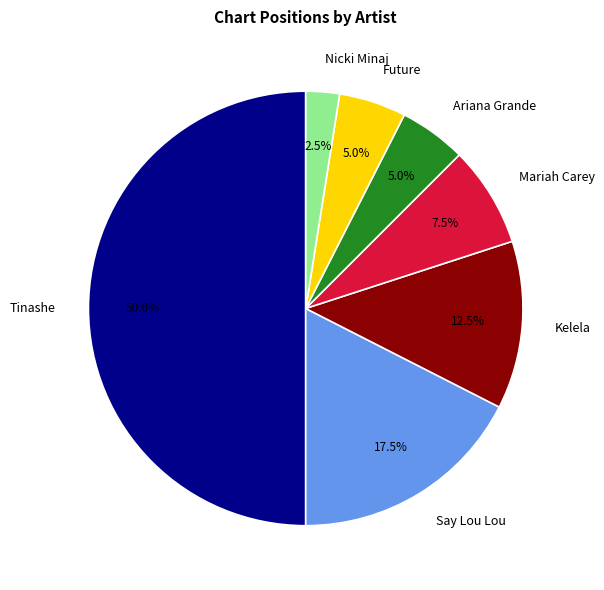

Which category has the biggest portion of the pie?

Tinashe